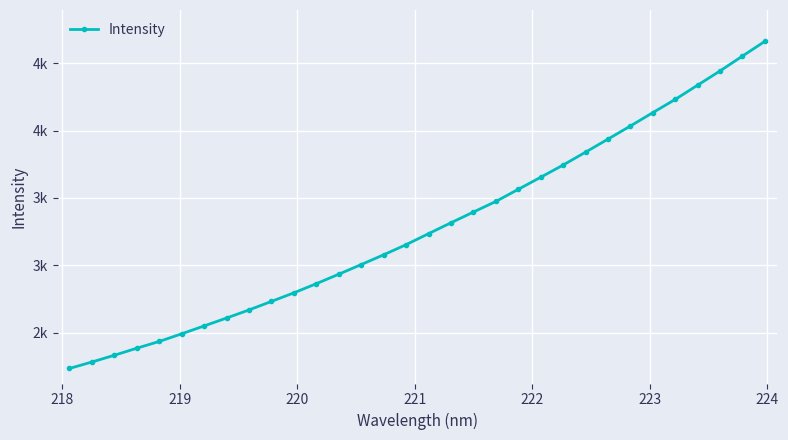

Does the chart have visible grid lines?

Yes